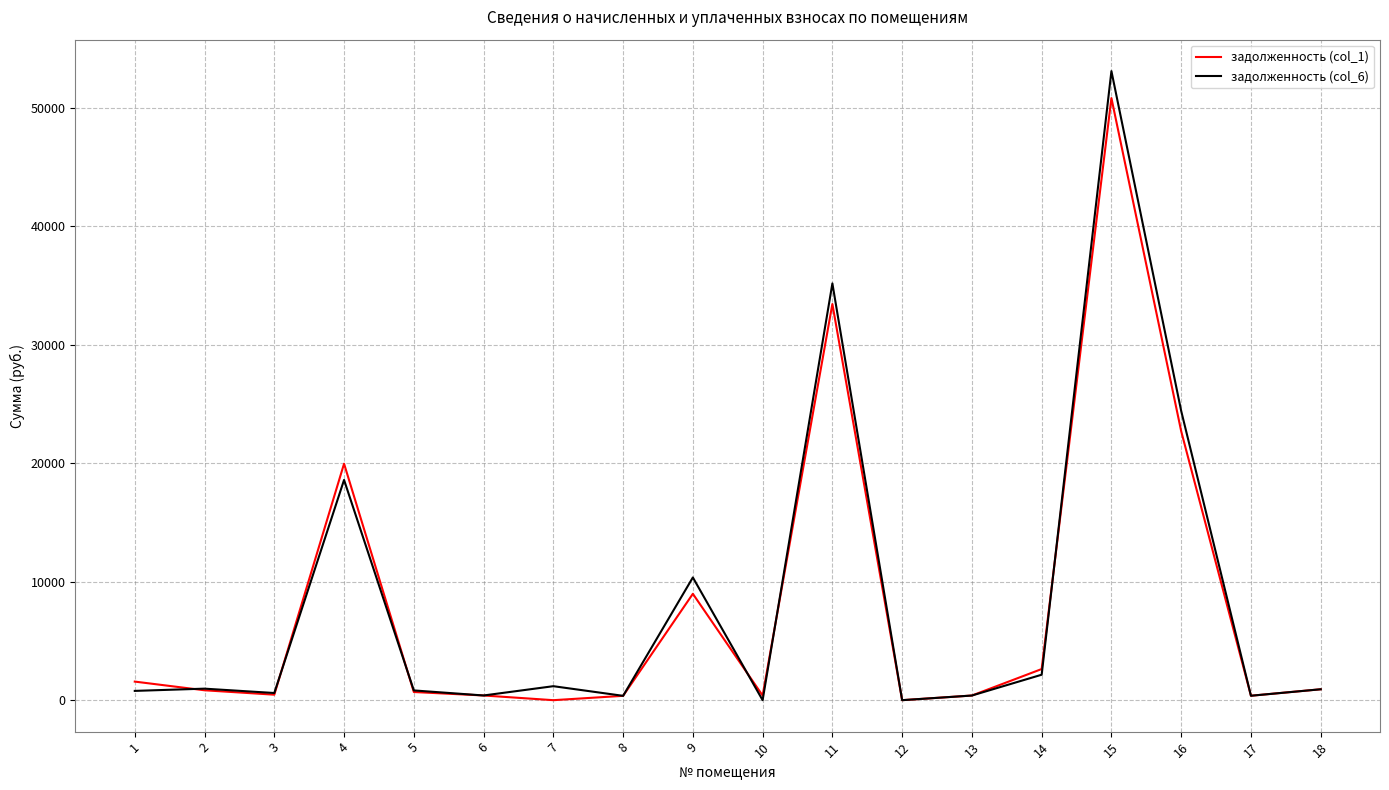

Is the value of задолженность (col_1) at 11 greater than the value of задолженность (col_6) at 2?

Yes